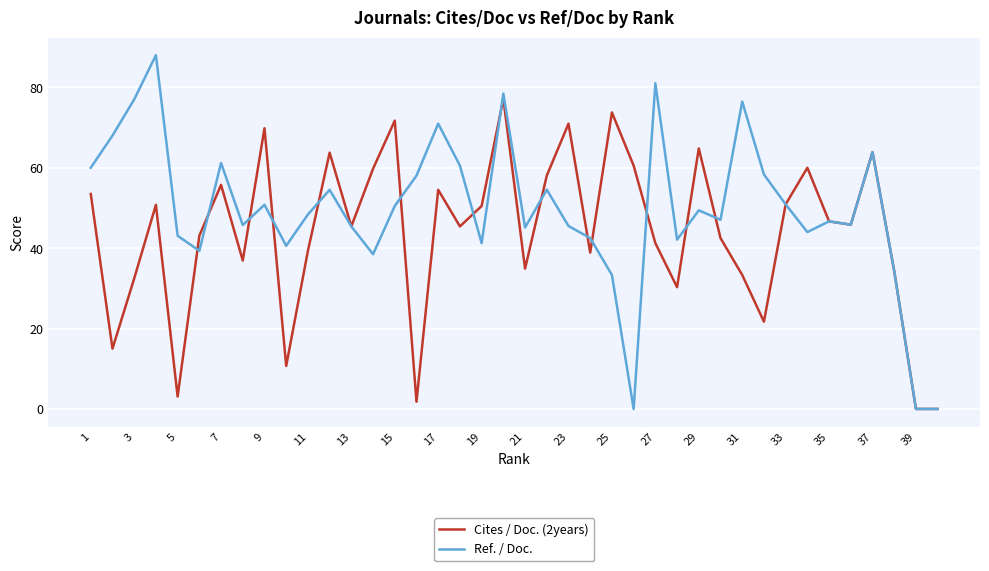

Rank the series by their average value, from lowest to highest.

Cites / Doc. (2years), Ref. / Doc.